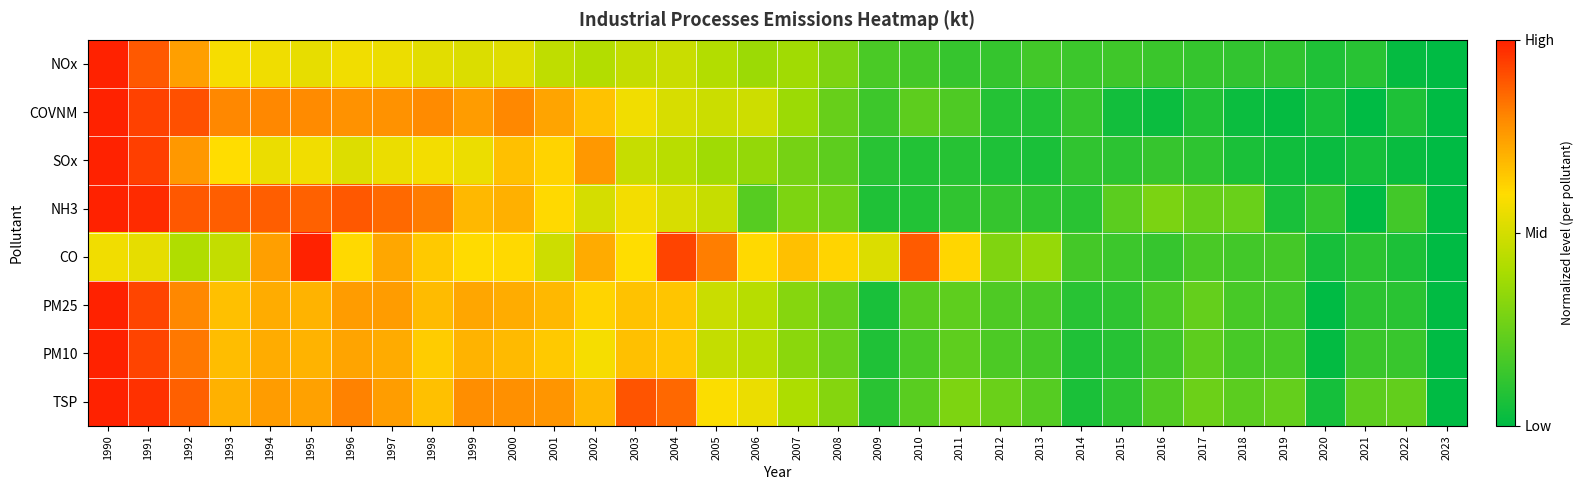

Reading left to right, transcribe all the data shown in this chart.

NOx: 1990=1.0	1991=0.9	1992=0.7	1993=0.6	1994=0.6	1995=0.5	1996=0.6	1997=0.6	1998=0.5	1999=0.5	2000=0.5	2001=0.5	2002=0.4	2003=0.5	2004=0.5	2005=0.4	2006=0.4	2007=0.4	2008=0.3	2009=0.2	2010=0.2	2011=0.1	2012=0.1	2013=0.2	2014=0.1	2015=0.1	2016=0.1	2017=0.1	2018=0.1	2019=0.1	2020=0.1	2021=0.1	2022=0.0	2023=0.0
COVNM: 1990=1.0	1991=0.9	1992=0.9	1993=0.8	1994=0.8	1995=0.8	1996=0.8	1997=0.8	1998=0.8	1999=0.8	2000=0.8	2001=0.7	2002=0.7	2003=0.6	2004=0.5	2005=0.5	2006=0.5	2007=0.4	2008=0.2	2009=0.1	2010=0.2	2011=0.2	2012=0.1	2013=0.1	2014=0.1	2015=0.0	2016=0.0	2017=0.1	2018=0.0	2019=0.0	2020=0.1	2021=0.0	2022=0.1	2023=0.0
SOx: 1990=1.0	1991=0.9	1992=0.8	1993=0.6	1994=0.6	1995=0.6	1996=0.5	1997=0.6	1998=0.6	1999=0.6	2000=0.7	2001=0.6	2002=0.8	2003=0.5	2004=0.4	2005=0.4	2006=0.4	2007=0.3	2008=0.2	2009=0.1	2010=0.1	2011=0.1	2012=0.1	2013=0.1	2014=0.1	2015=0.1	2016=0.1	2017=0.1	2018=0.1	2019=0.0	2020=0.0	2021=0.1	2022=0.0	2023=0.0
NH3: 1990=1.0	1991=1.0	1992=0.9	1993=0.9	1994=0.9	1995=0.9	1996=0.9	1997=0.9	1998=0.8	1999=0.7	2000=0.7	2001=0.6	2002=0.5	2003=0.6	2004=0.5	2005=0.5	2006=0.2	2007=0.3	2008=0.3	2009=0.1	2010=0.1	2011=0.1	2012=0.1	2013=0.1	2014=0.1	2015=0.2	2016=0.3	2017=0.2	2018=0.2	2019=0.1	2020=0.1	2021=0.0	2022=0.2	2023=0.0
CO: 1990=0.6	1991=0.5	1992=0.4	1993=0.5	1994=0.7	1995=1.0	1996=0.6	1997=0.7	1998=0.6	1999=0.6	2000=0.6	2001=0.5	2002=0.7	2003=0.6	2004=0.9	2005=0.8	2006=0.6	2007=0.7	2008=0.6	2009=0.5	2010=0.9	2011=0.6	2012=0.3	2013=0.4	2014=0.2	2015=0.1	2016=0.1	2017=0.2	2018=0.2	2019=0.2	2020=0.1	2021=0.1	2022=0.1	2023=0.0
PM25: 1990=1.0	1991=0.9	1992=0.8	1993=0.7	1994=0.7	1995=0.7	1996=0.8	1997=0.8	1998=0.7	1999=0.7	2000=0.7	2001=0.7	2002=0.6	2003=0.7	2004=0.7	2005=0.5	2006=0.4	2007=0.3	2008=0.2	2009=0.1	2010=0.2	2011=0.2	2012=0.2	2013=0.2	2014=0.1	2015=0.1	2016=0.2	2017=0.2	2018=0.2	2019=0.2	2020=0.0	2021=0.1	2022=0.1	2023=0.0
PM10: 1990=1.0	1991=0.9	1992=0.8	1993=0.7	1994=0.7	1995=0.7	1996=0.7	1997=0.7	1998=0.6	1999=0.7	2000=0.7	2001=0.6	2002=0.6	2003=0.7	2004=0.6	2005=0.5	2006=0.4	2007=0.3	2008=0.2	2009=0.1	2010=0.2	2011=0.2	2012=0.2	2013=0.2	2014=0.1	2015=0.1	2016=0.2	2017=0.2	2018=0.2	2019=0.2	2020=0.0	2021=0.1	2022=0.1	2023=0.0
TSP: 1990=1.0	1991=1.0	1992=0.9	1993=0.7	1994=0.8	1995=0.7	1996=0.8	1997=0.7	1998=0.7	1999=0.8	2000=0.8	2001=0.8	2002=0.7	2003=0.9	2004=0.9	2005=0.6	2006=0.6	2007=0.4	2008=0.3	2009=0.1	2010=0.2	2011=0.3	2012=0.3	2013=0.2	2014=0.1	2015=0.1	2016=0.2	2017=0.3	2018=0.2	2019=0.2	2020=0.1	2021=0.2	2022=0.2	2023=0.0